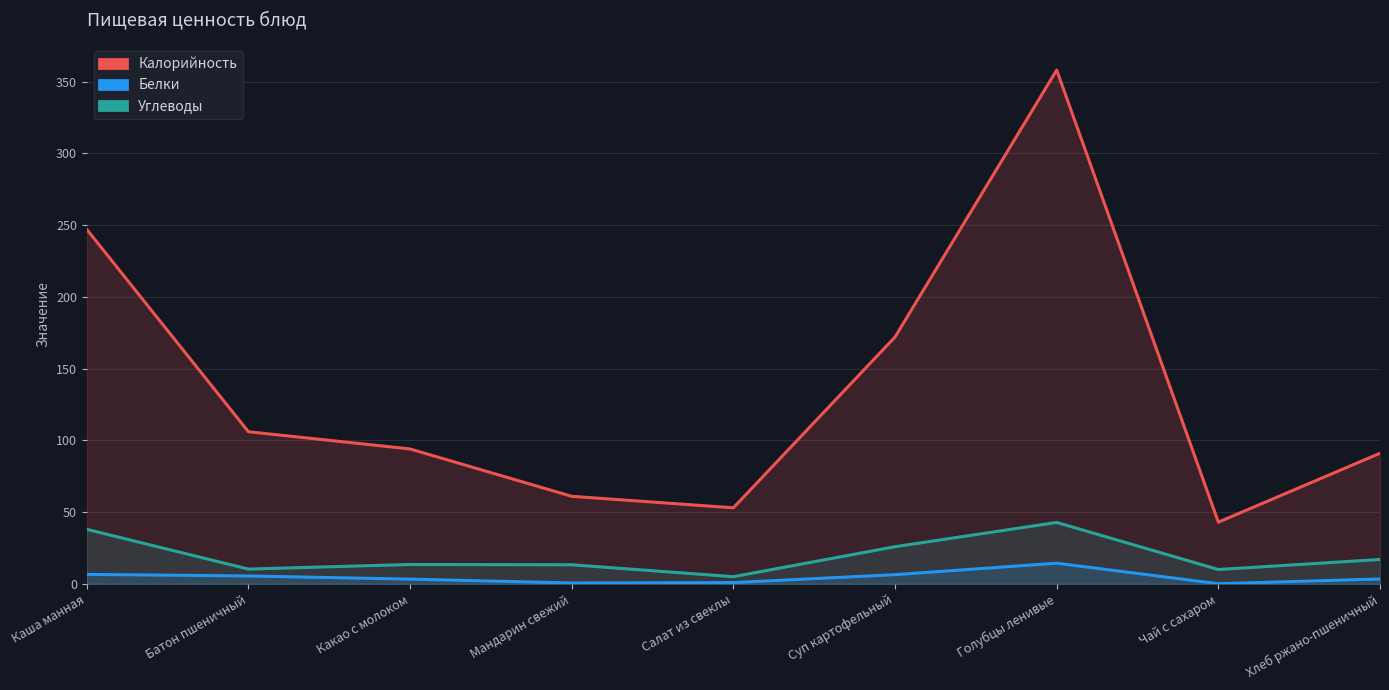

What is the sum of all Углеводы (line) values?

175.8